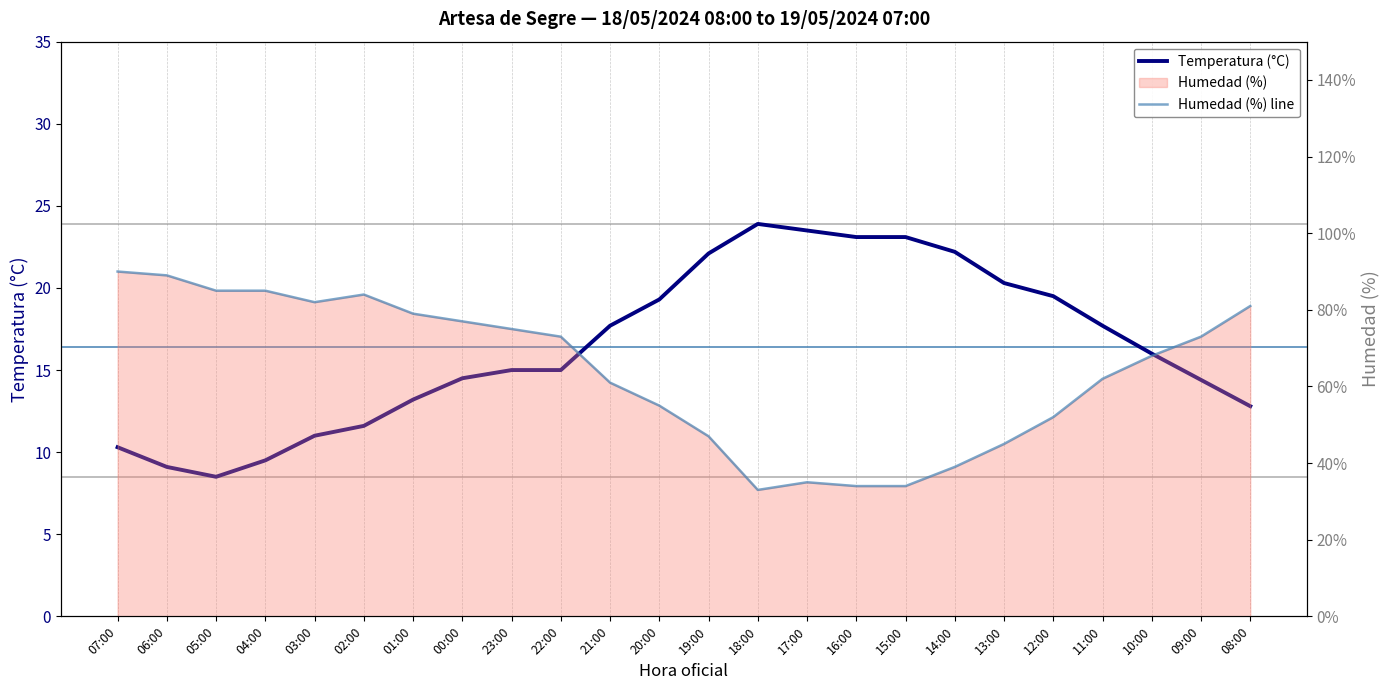

Which series has the largest total across all categories?

Humedad (%) line